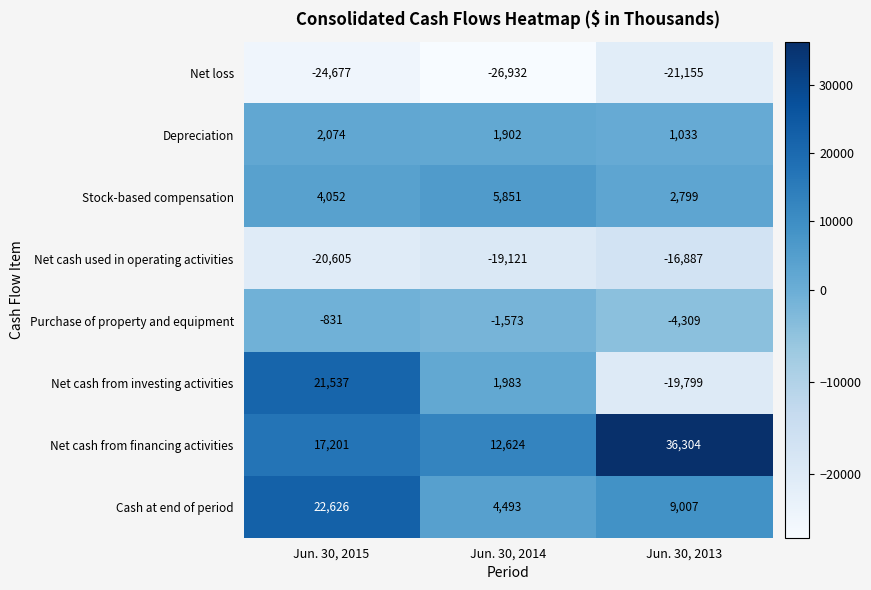

Rank the series by their maximum value, from lowest to highest.

Net loss, Net cash used in operating activities, Purchase of property and equipment, Depreciation, Stock-based compensation, Net cash from investing activities, Cash at end of period, Net cash from financing activities